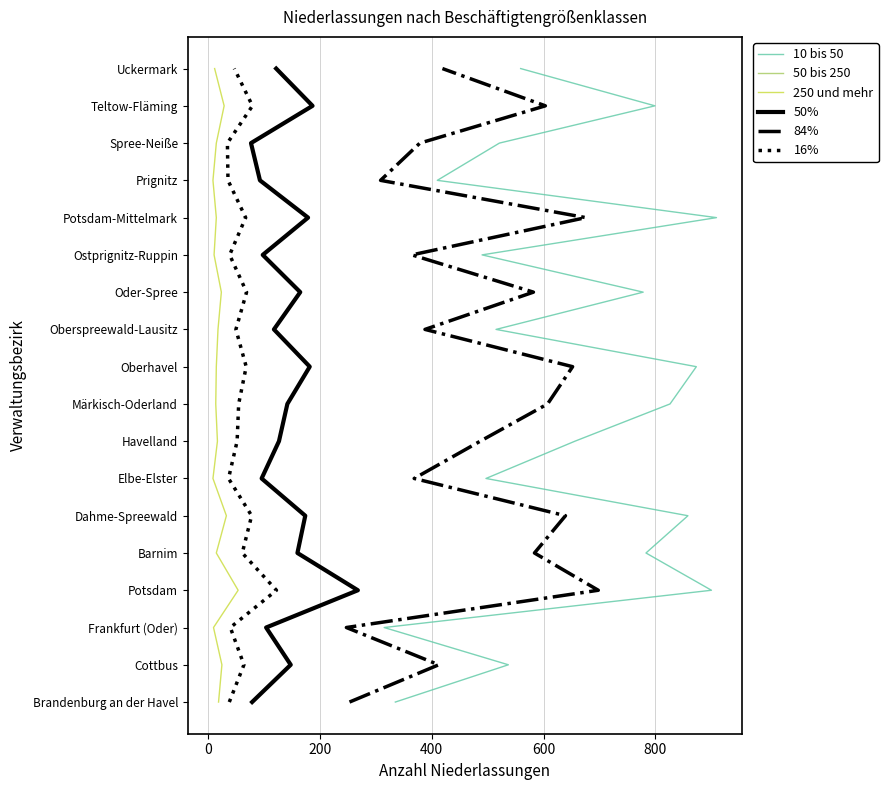

Does the chart have visible grid lines?

Yes